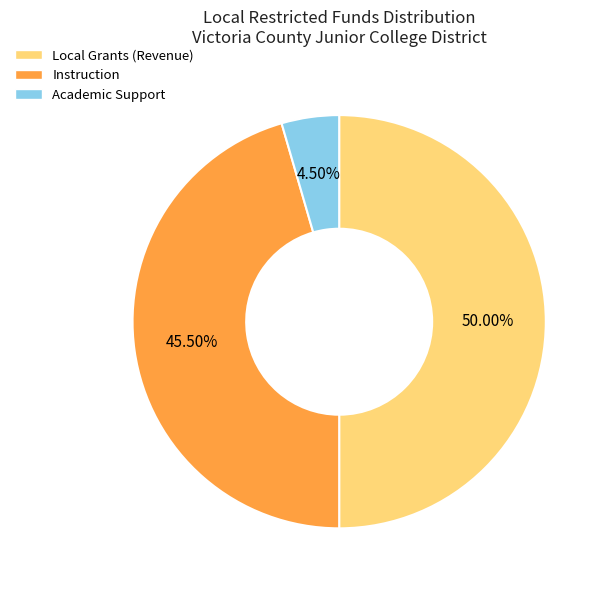

Count the number of slices in the pie.

3